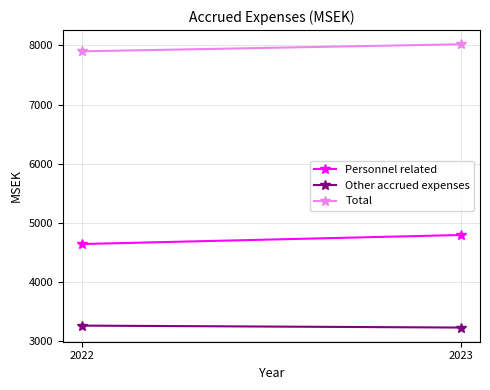

Which category has the highest value in the Other accrued expenses series?

2022